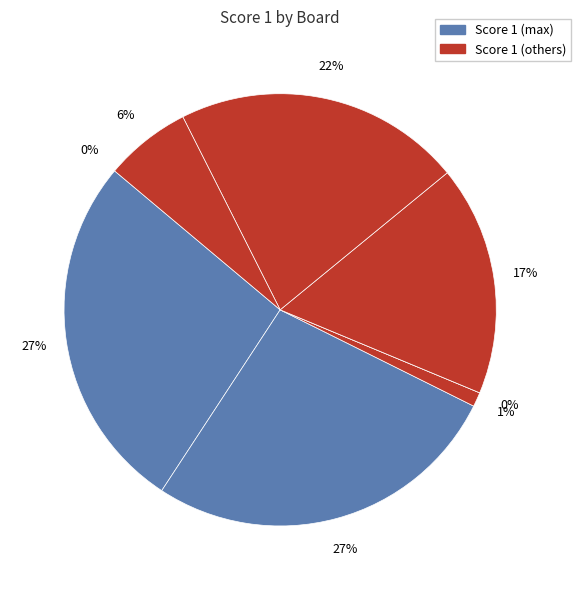

Rank the categories by value from highest to lowest.

Board 2, Board 3, Board 7, Board 6, Board 8, Board 4, Board 1, Board 5